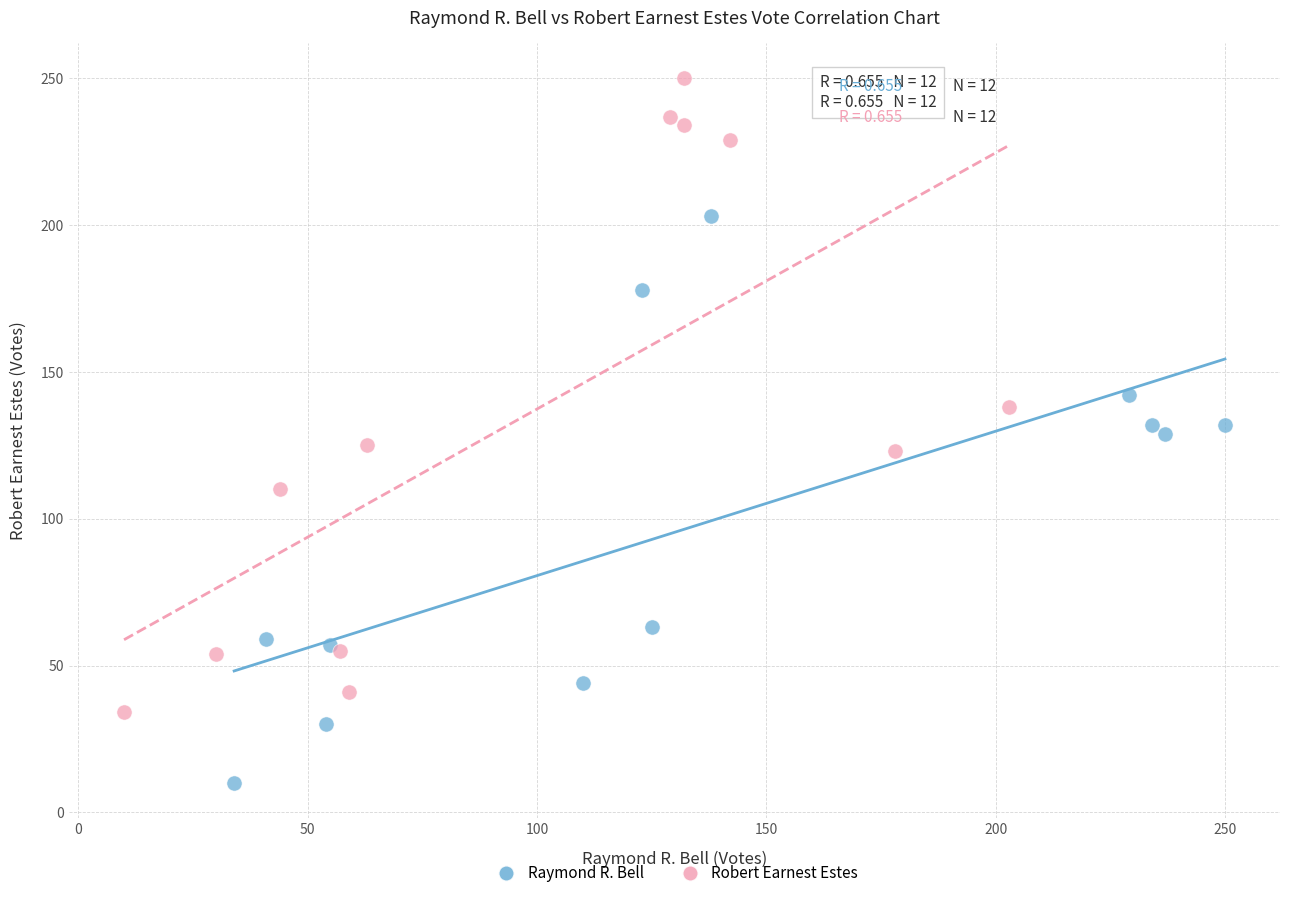

Which series has the widest spread of Y values?

Robert Earnest Estes